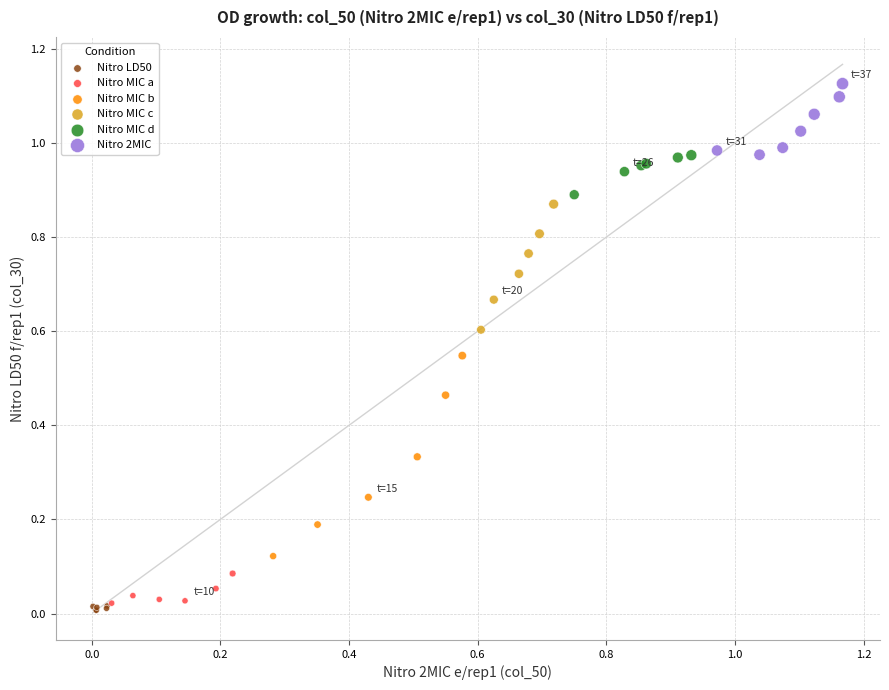

Which series has the largest Y range (max minus min)?

Nitro MIC b